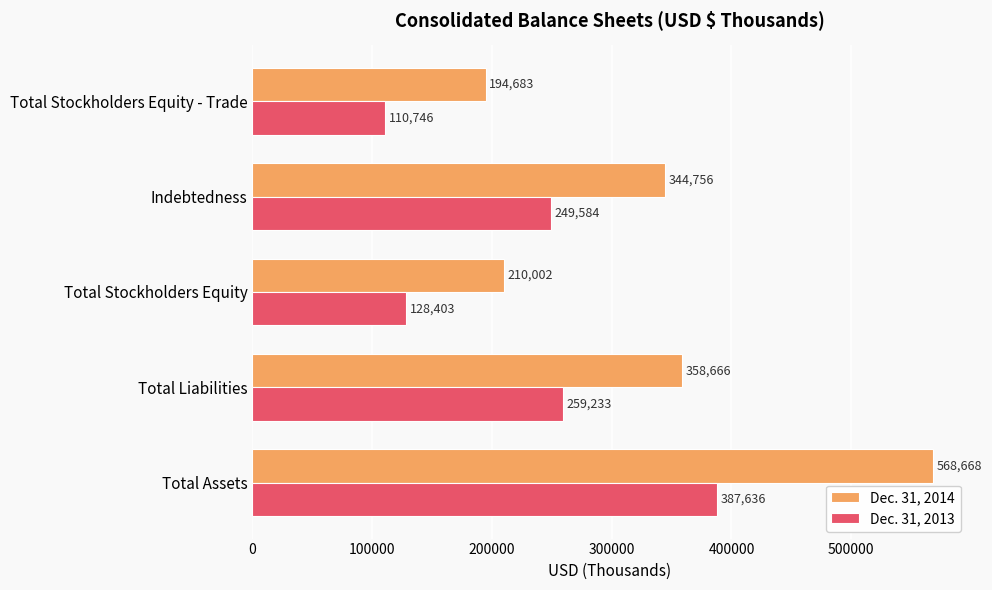

Which series has the largest range (max minus min)?

Dec. 31, 2014